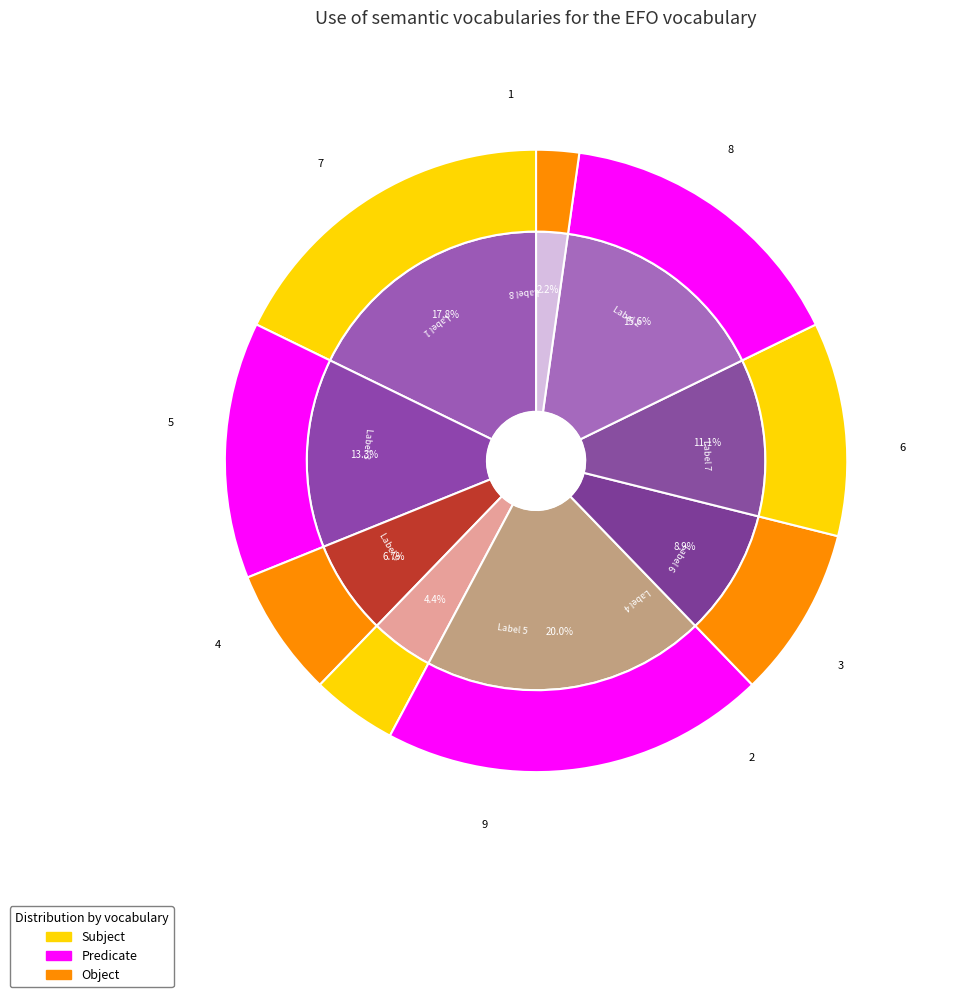

How many segments does this pie chart have?

9